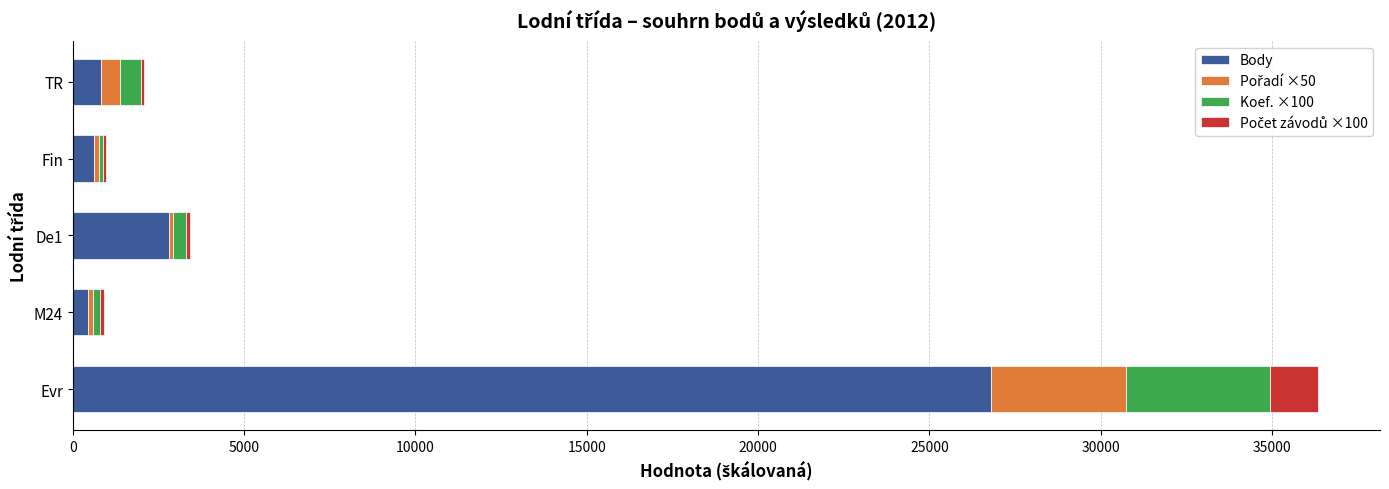

What is the maximum value for Body?

26788